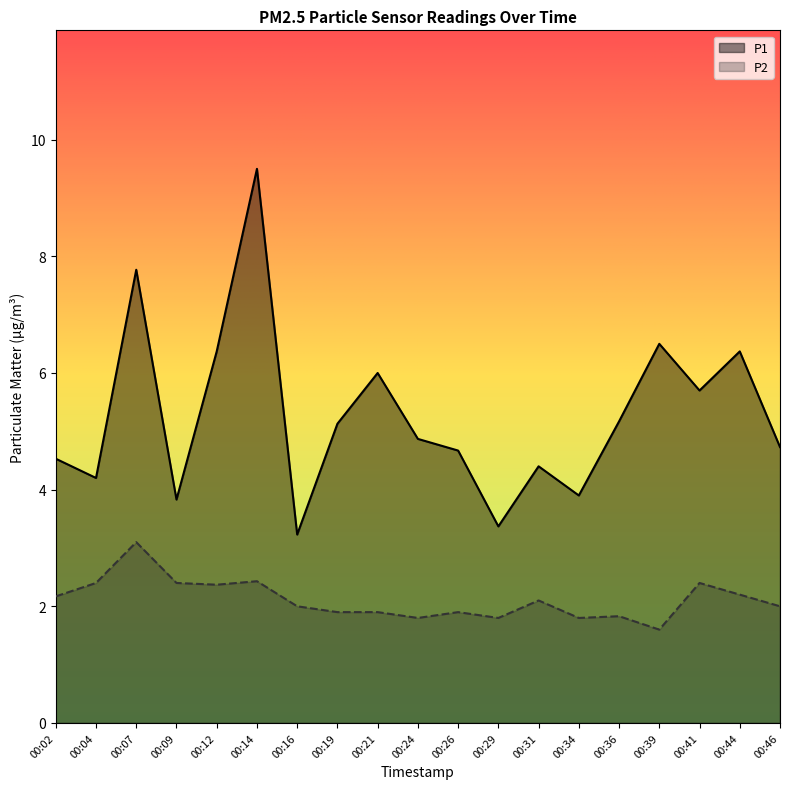

What value does the P1 series have at 00:26?

4.7